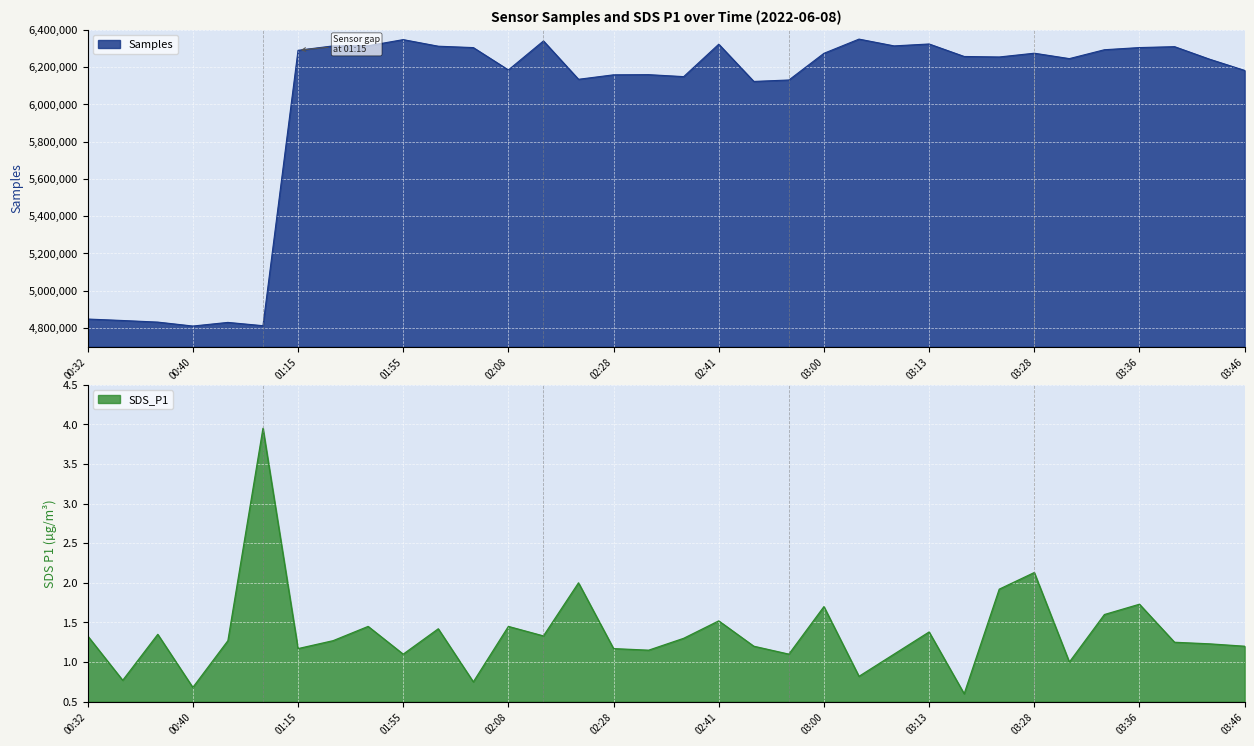

At which category is the sum across all series the highest?

03:07